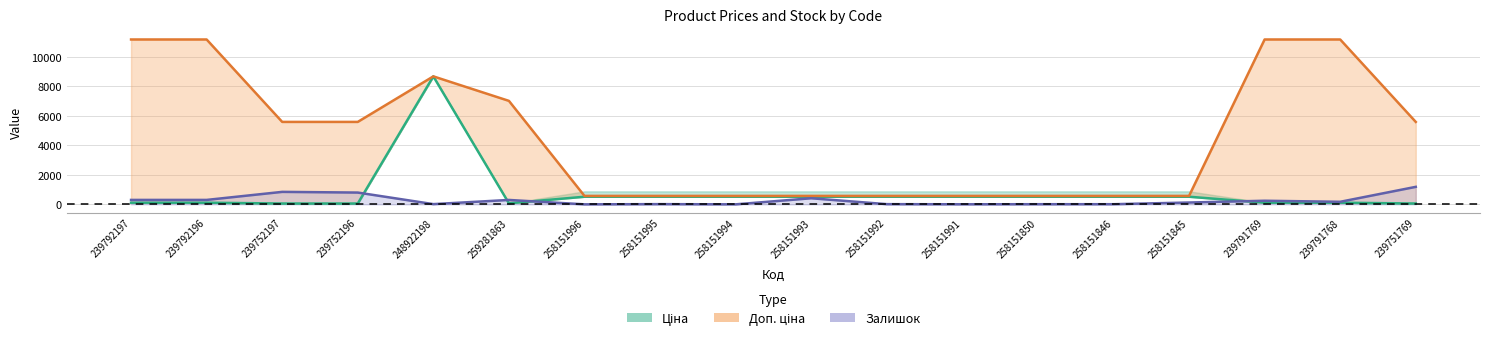

Reading left to right, what are all the values shown in this chart?

Ціна: 239792197=111.7	239792196=111.7	239752197=55.9	239752196=55.9	248922198=8669.7	259281863=70.1	258151996=515.8	258151995=515.8	258151994=515.8	258151993=515.8	258151992=515.8	258151991=515.8	258151850=515.8	258151846=515.8	258151845=515.8	239791769=111.7	239791768=111.7	239751769=55.9
Доп. ціна: 239792197=11169.0	239792196=11169.0	239752197=5585.0	239752196=5585.0	248922198=8669.7	259281863=7010.0	258151996=571.0	258151995=571.0	258151994=571.0	258151993=571.0	258151992=571.0	258151991=571.0	258151850=571.0	258151846=571.0	258151845=571.0	239791769=11169.0	239791768=11169.0	239751769=5585.0
Залишок: 239792197=300.0	239792196=300.0	239752197=845.0	239752196=798.0	248922198=15.0	259281863=298.0	258151996=0.0	258151995=14.0	258151994=0.0	258151993=412.0	258151992=13.0	258151991=4.0	258151850=9.0	258151846=9.0	258151845=124.0	239791769=244.0	239791768=173.0	239751769=1185.0